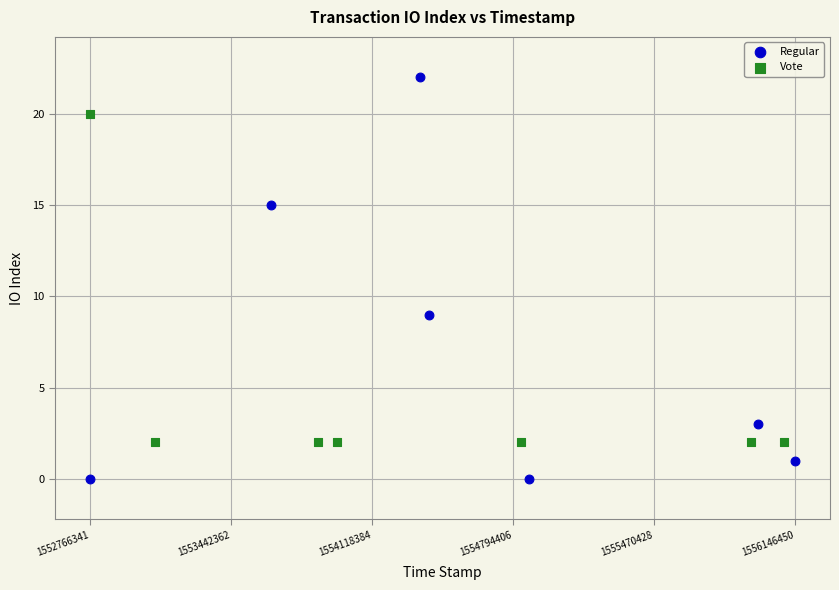

Which series contains the lowest Y value?

Regular